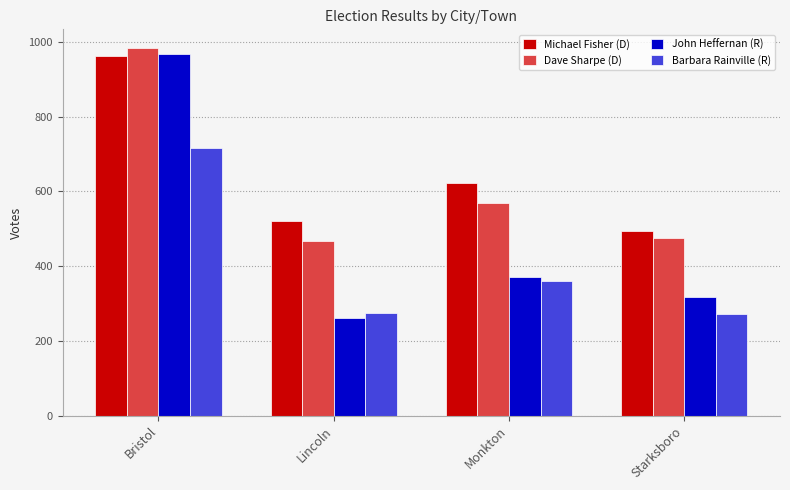

What is the spread (max minus min) of values at Bristol?

269